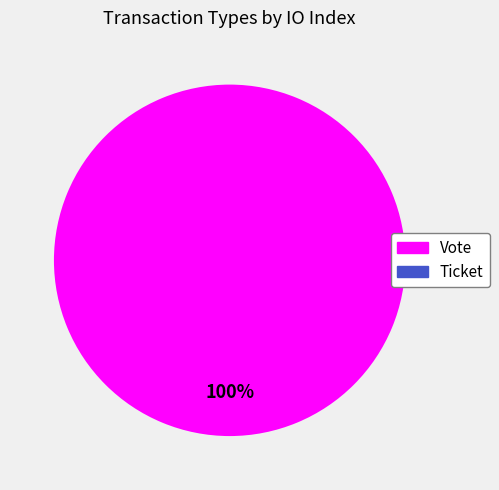

What portion of the pie excludes Ticket?

100.0%